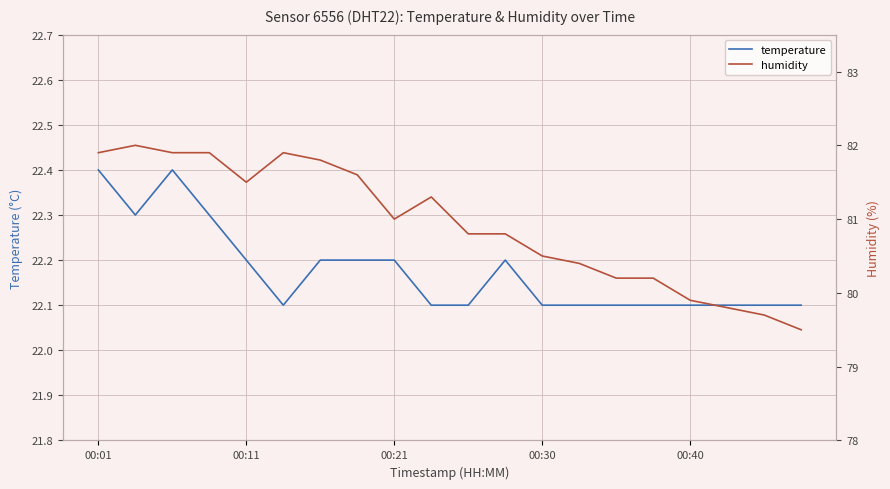

How many distinct data groups are displayed?

2